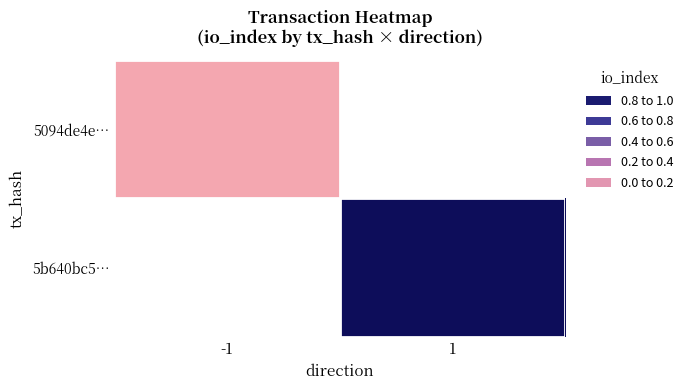

How many data points does each series have?

2